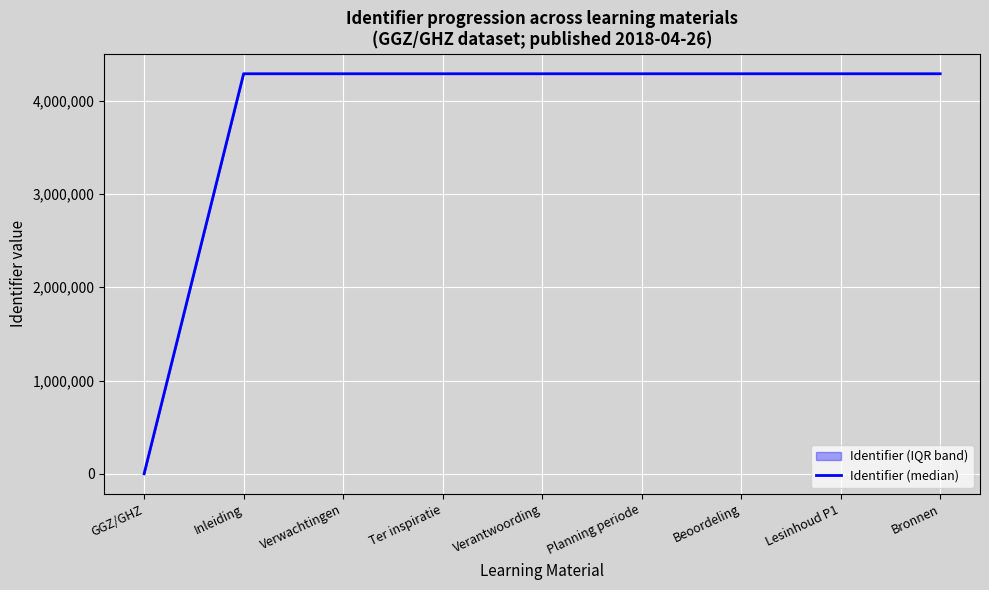

How many lines are shown in the chart?

1